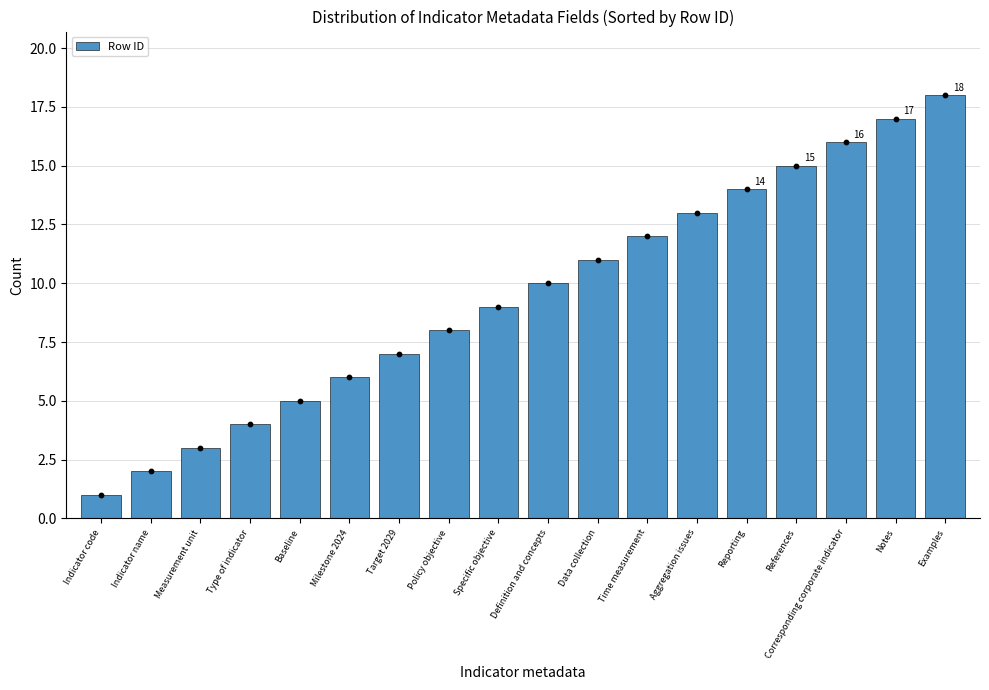

Which has a higher value, Baseline or Reporting?

Reporting